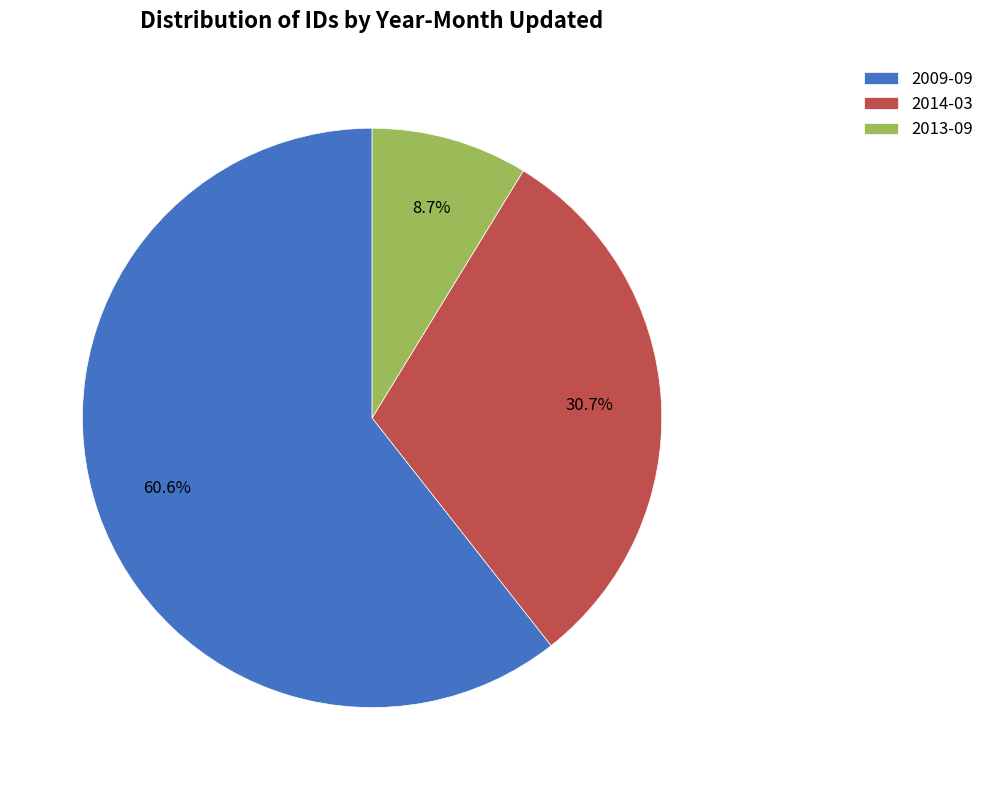

To the nearest percent, what is the average slice percentage?

33%